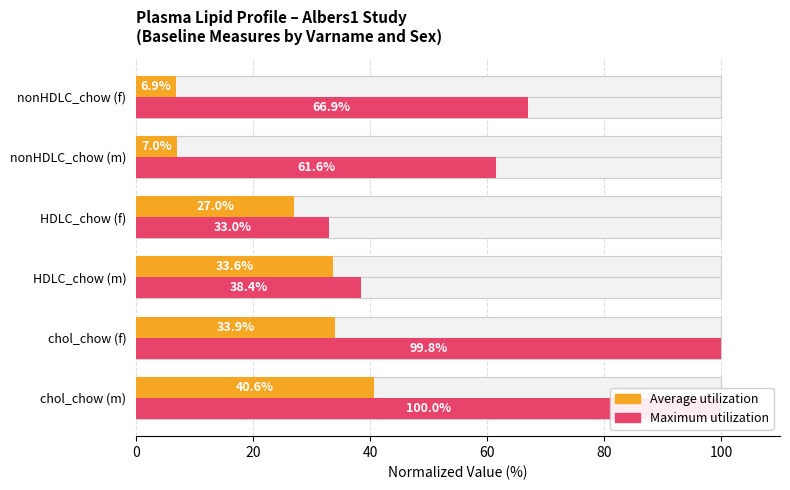

What is the value of the Average utilization bar at the 1st from the left?

40.6